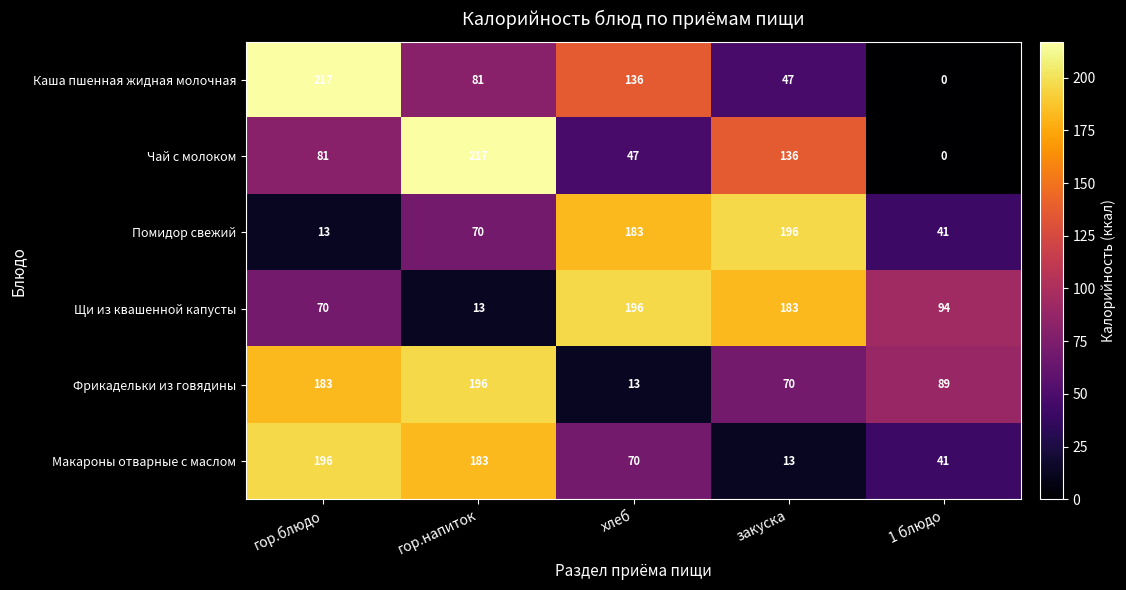

How many categories are shown in the chart?

5